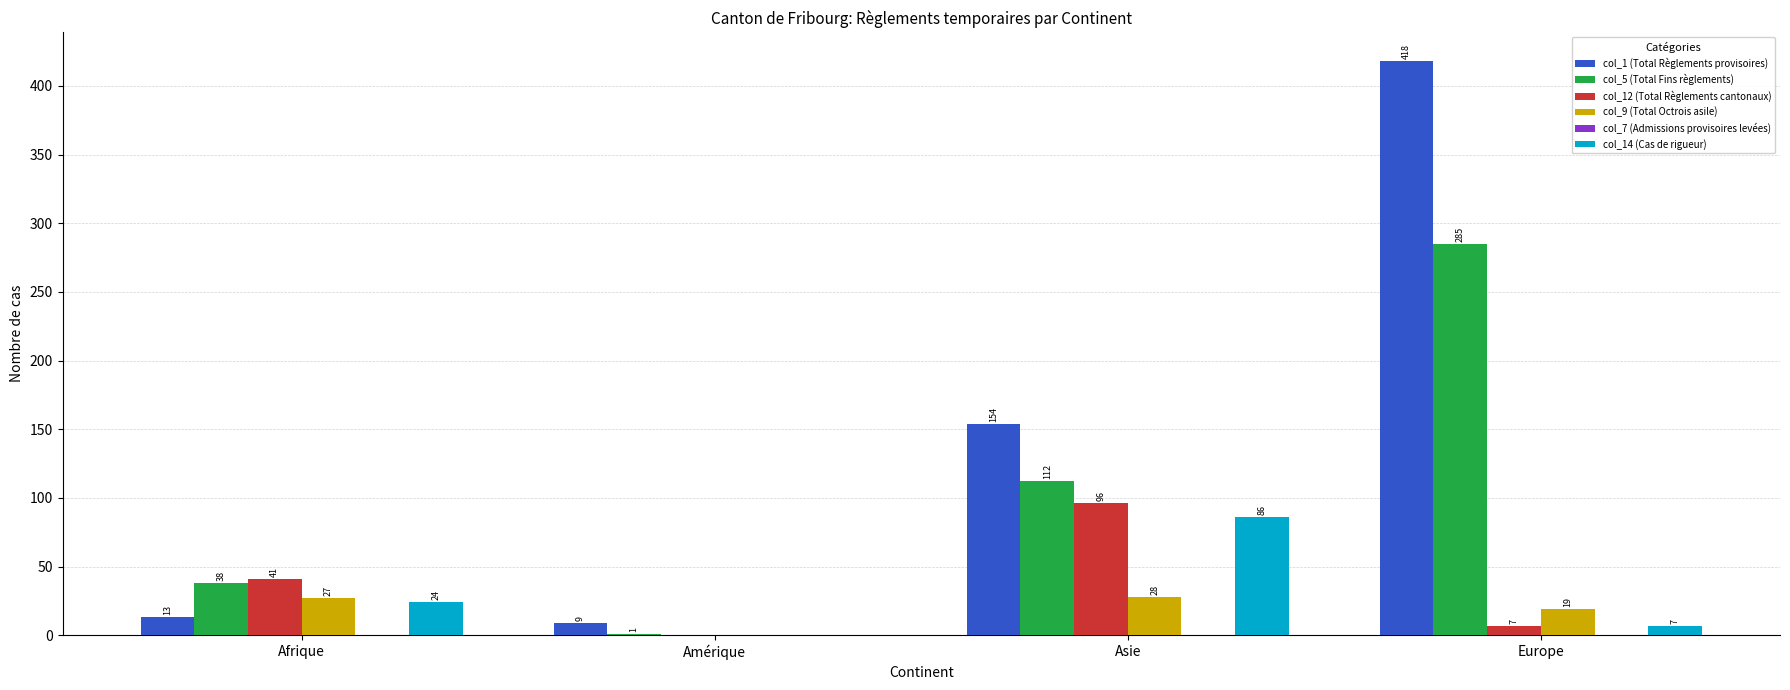

Is it true that col_9 (Total Octrois asile) equals 28 at Asie?

True